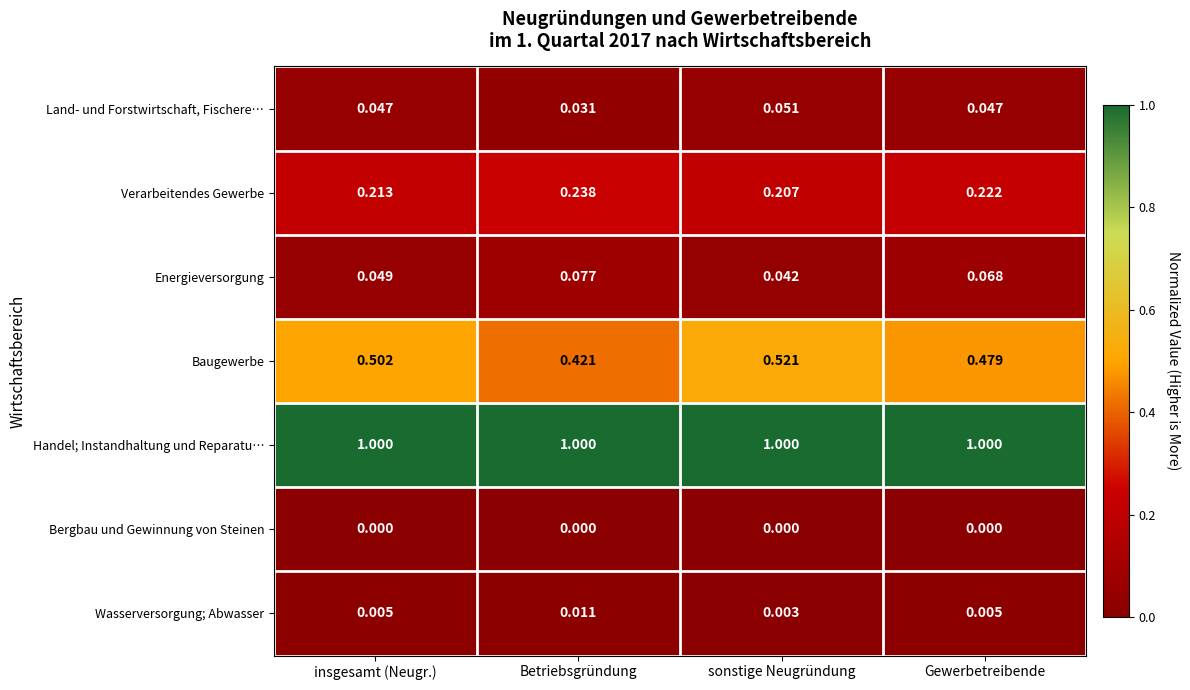

Which series changed the most between insgesamt (Neugr.) and Betriebsgründung?

Baugewerbe